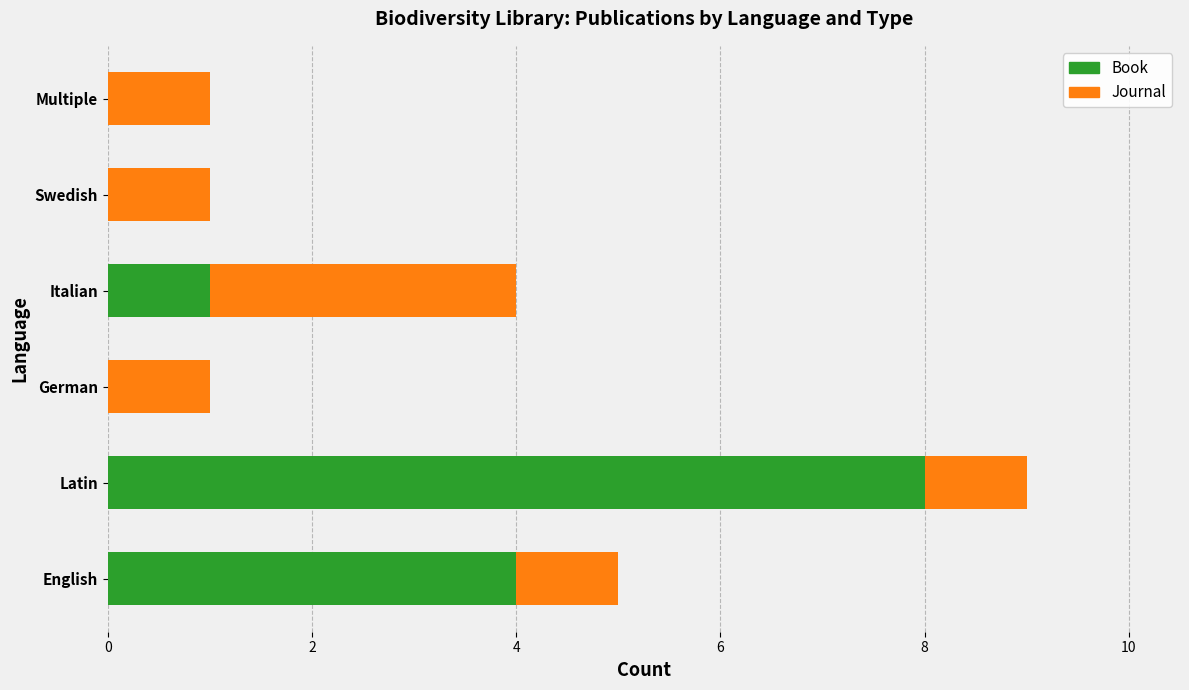

How many distinct data groups are displayed?

2